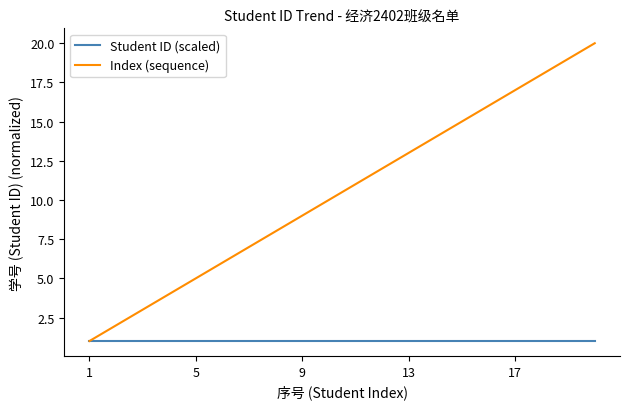

Which series has the largest total across all categories?

Index (sequence)